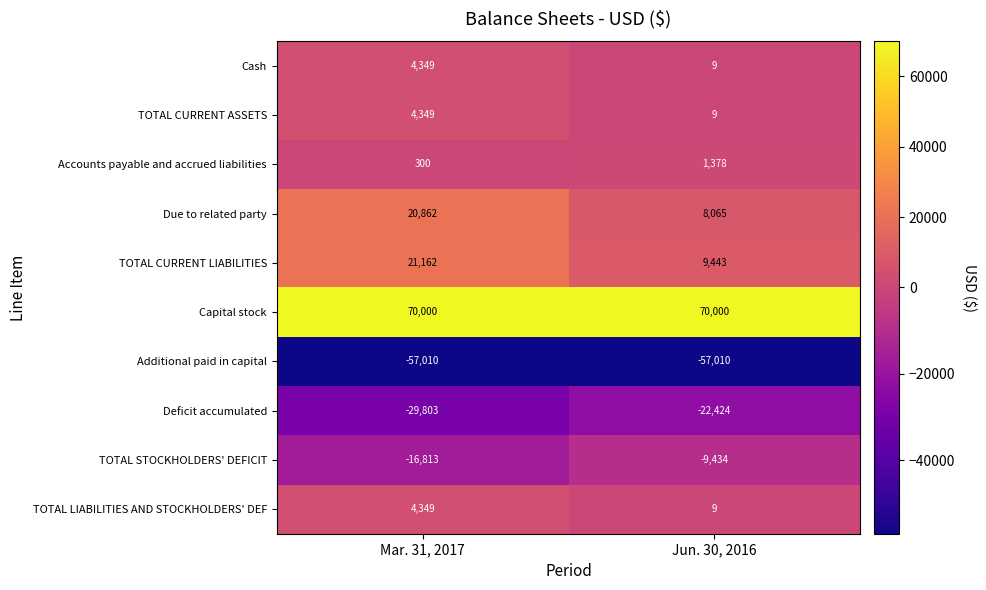

Reading right to left, extract all data points from this chart.

Cash: Jun. 30, 2016=9	Mar. 31, 2017=4349
TOTAL CURRENT ASSETS: Jun. 30, 2016=9	Mar. 31, 2017=4349
Accounts payable and accrued liabilities: Jun. 30, 2016=1378	Mar. 31, 2017=300
Due to related party: Jun. 30, 2016=8065	Mar. 31, 2017=20862
TOTAL CURRENT LIABILITIES: Jun. 30, 2016=9443	Mar. 31, 2017=21162
Capital stock: Jun. 30, 2016=70000	Mar. 31, 2017=70000
Additional paid in capital: Jun. 30, 2016=-57010	Mar. 31, 2017=-57010
Deficit accumulated: Jun. 30, 2016=-22424	Mar. 31, 2017=-29803
TOTAL STOCKHOLDERS' DEFICIT: Jun. 30, 2016=-9434	Mar. 31, 2017=-16813
TOTAL LIABILITIES AND STOCKHOLDERS' DEF: Jun. 30, 2016=9	Mar. 31, 2017=4349